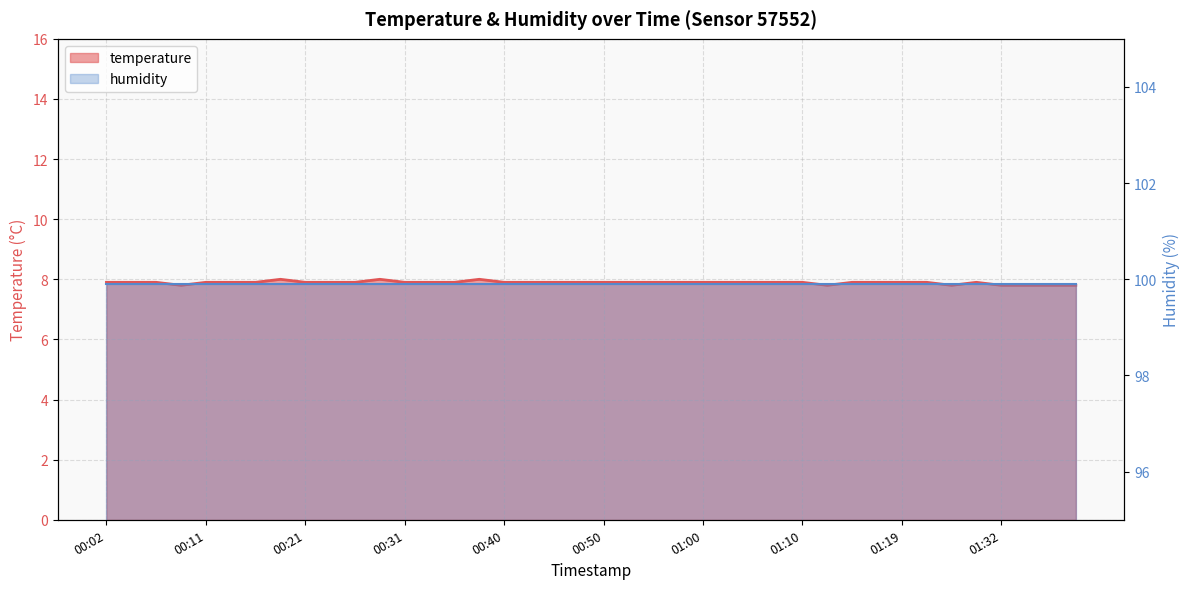

How many points are higher than both their immediate neighbors (excluding endpoints)?

4